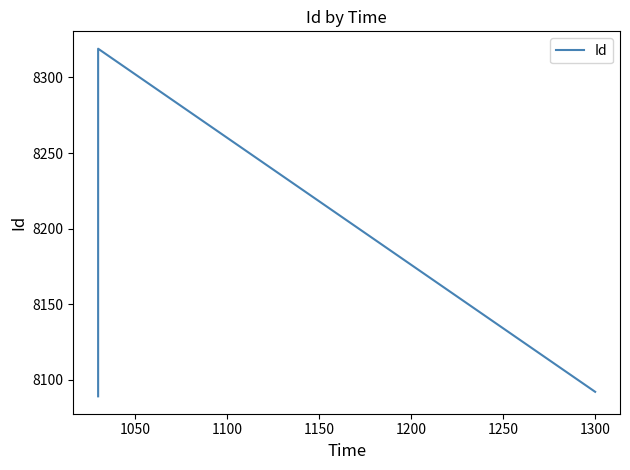

What is the sum of all values?

24500